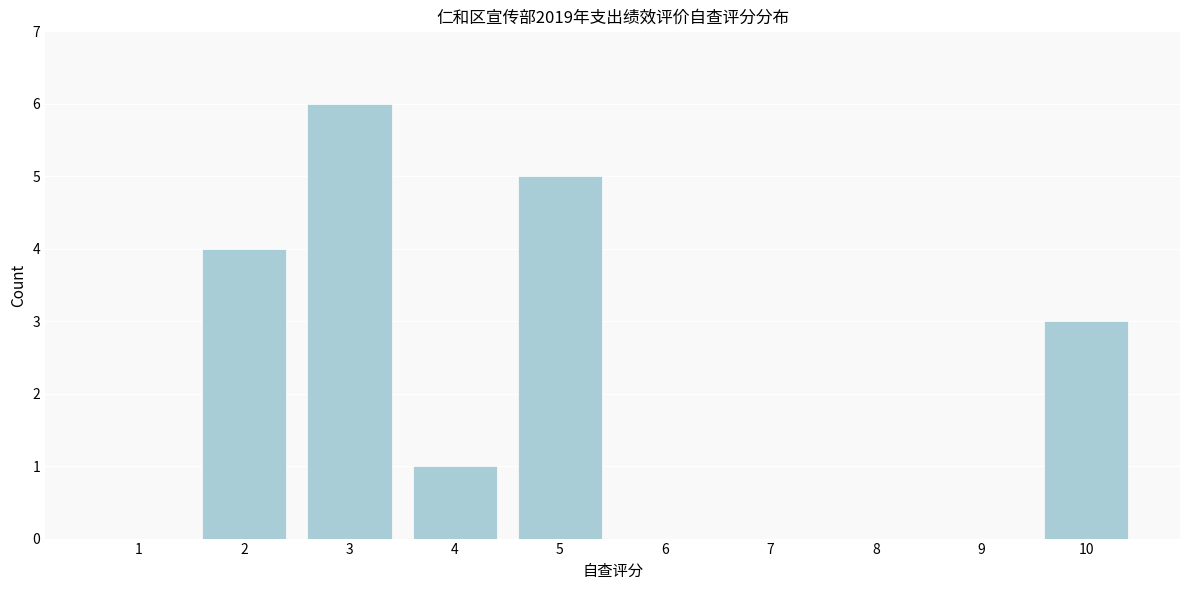

Reading left to right, list every bar in this chart as the range it spans on the x-axis followed by its height. The values are not printed on the chart, so give them approximately, as read against the axis.

0.5 to 1.5: 0
1.5 to 2.5: 4
2.5 to 3.5: 6
3.5 to 4.5: 1
4.5 to 5.5: 5
5.5 to 6.5: 0
6.5 to 7.5: 0
7.5 to 8.5: 0
8.5 to 9.5: 0
9.5 to 10.5: 3